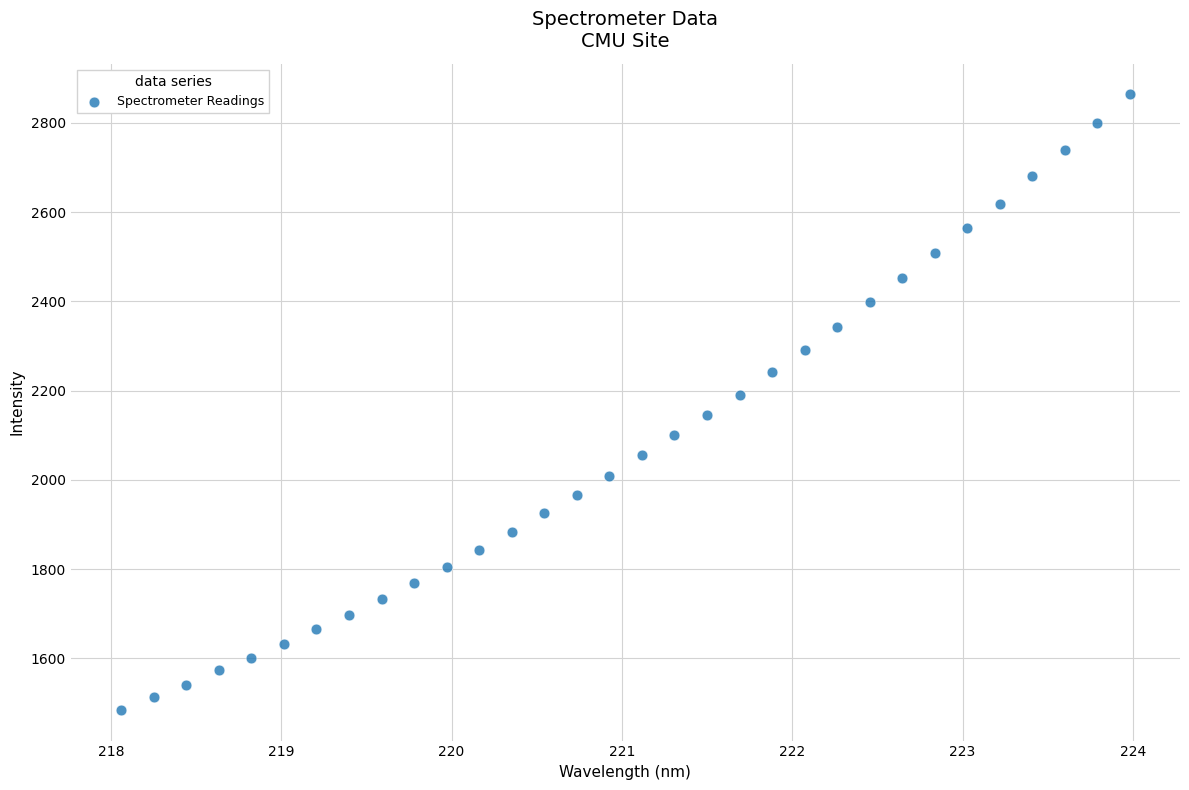

What is the range of Y values (max minus min)?

1379.3